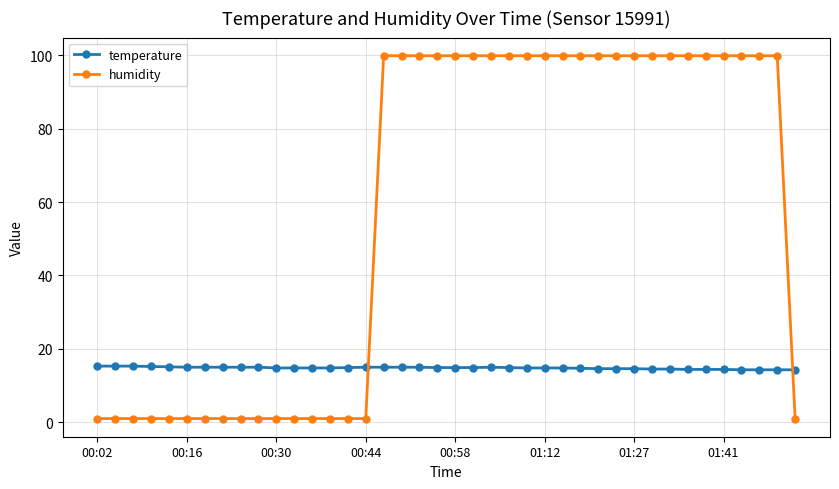

What is the difference between the second highest and minimum values in the humidity series?

98.9